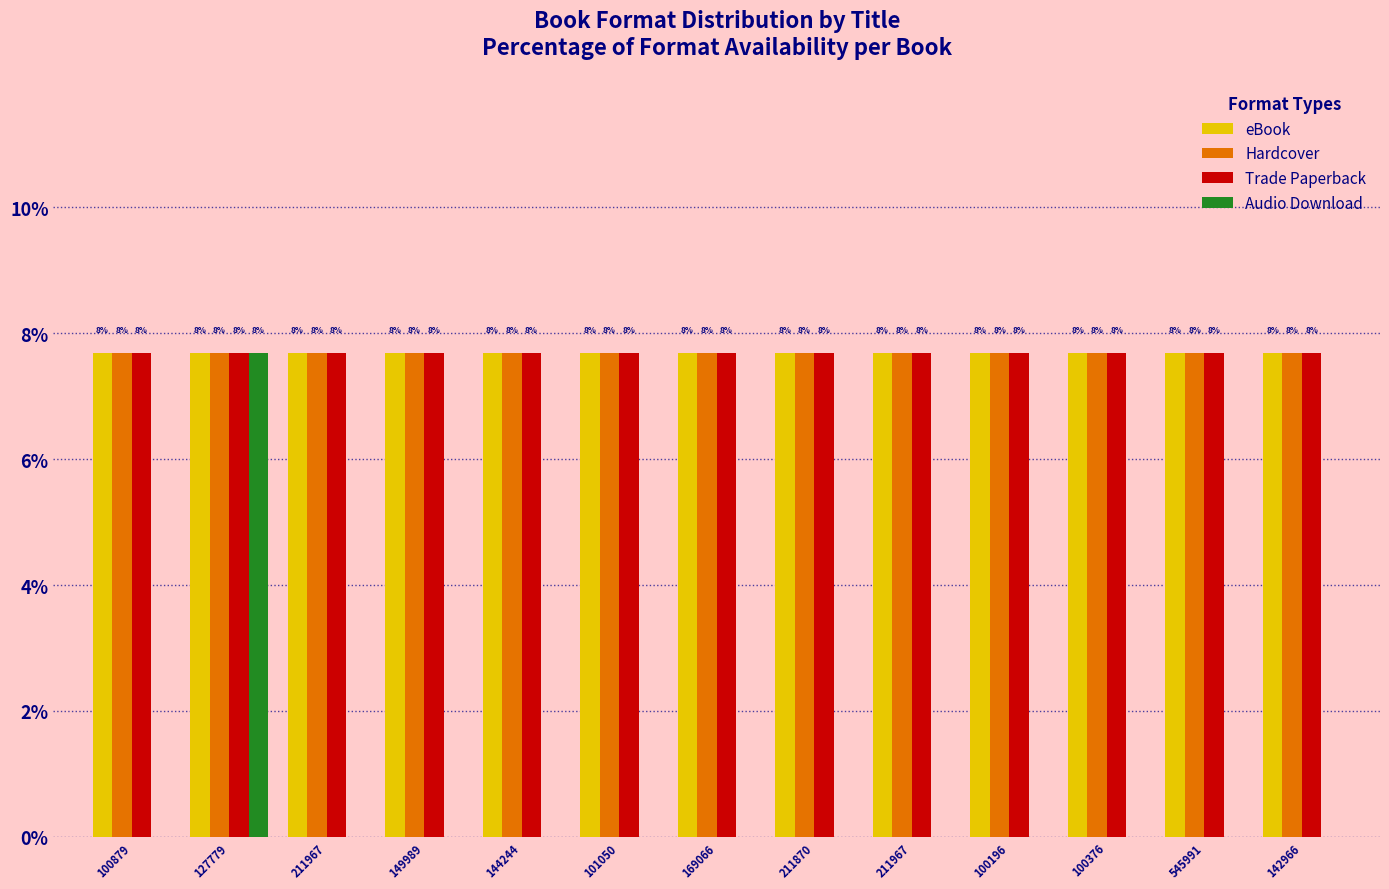

What are all the series names shown in the legend?

eBook, Hardcover, Trade Paperback, Audio Download